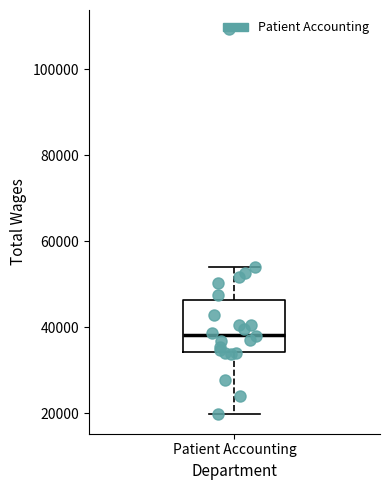

Where does the median line of the box for Patient Accounting sit on the y-axis? The values are not printed on the chart, so give them approximately, as read against the axis.

38000